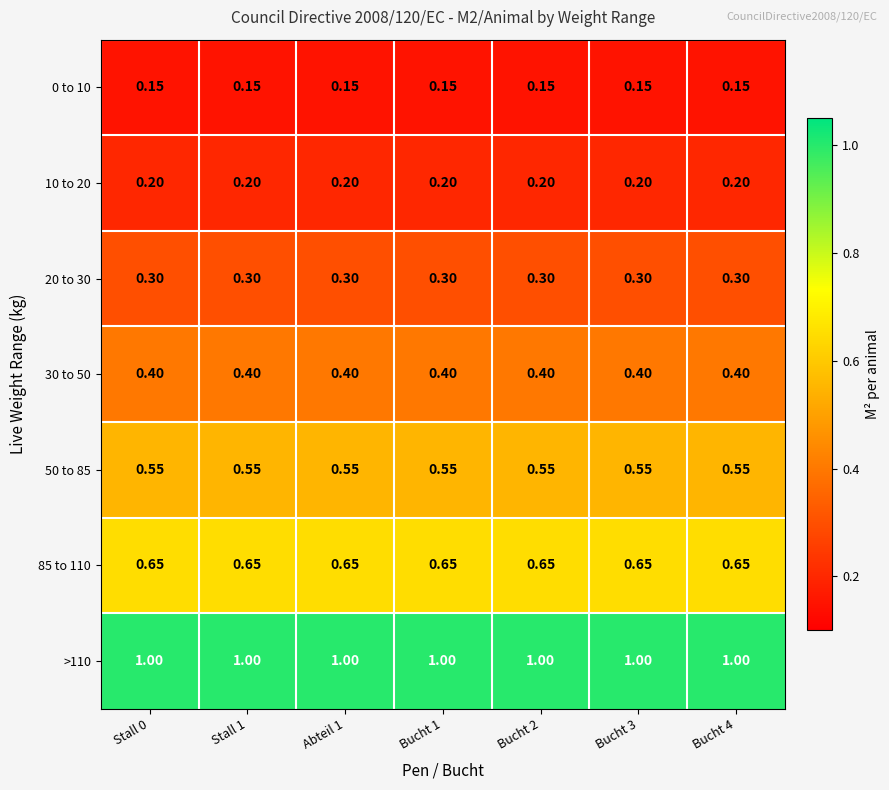

Is the value of 10 to 20 at Bucht 2 greater than the value of 50 to 85 at Bucht 3?

No